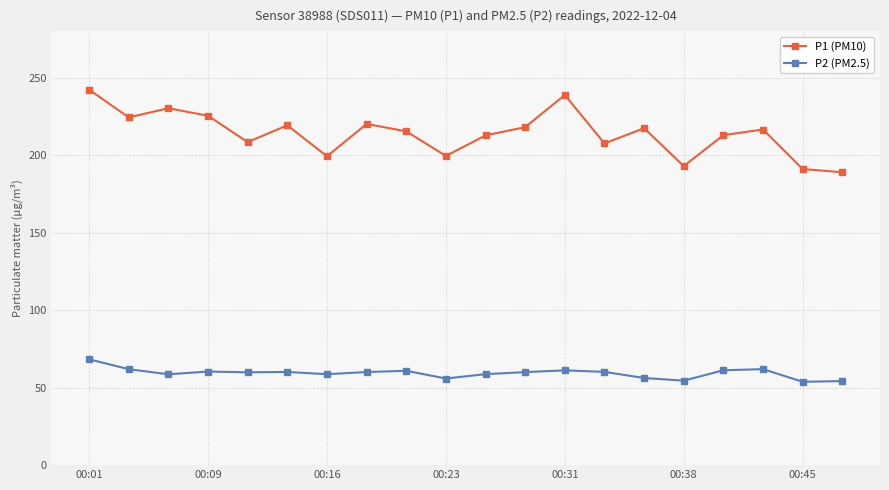

True or false: P1 (PM10) and P2 (PM2.5) intersect in this chart.

False